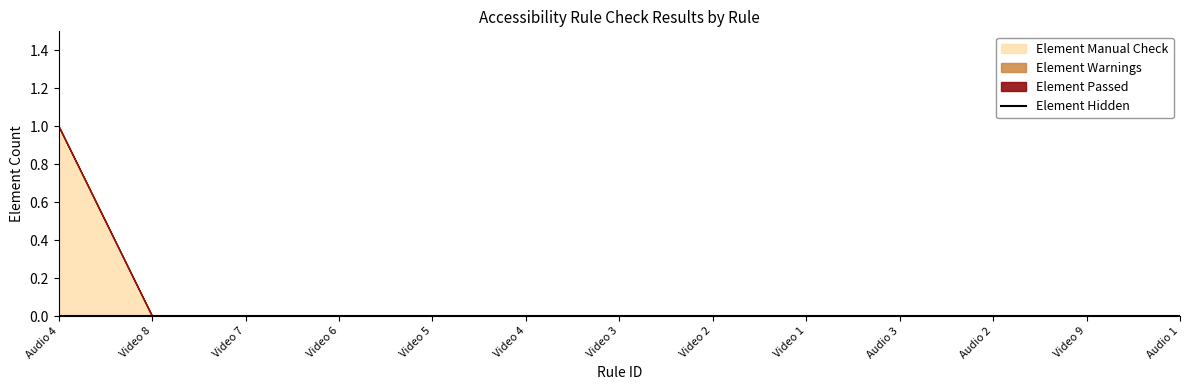

At which category does the chart reach its minimum across all series?

Video 8